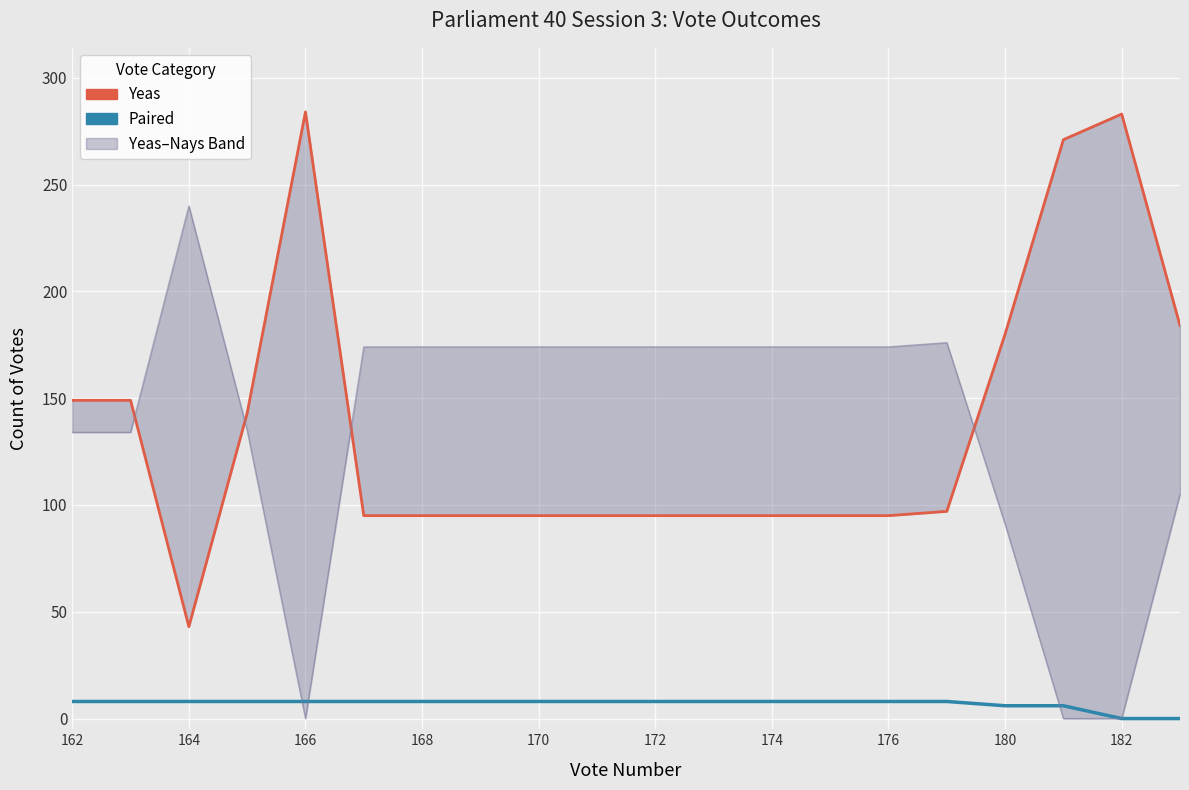

Is it true that Paired equals 4 at 164?

False